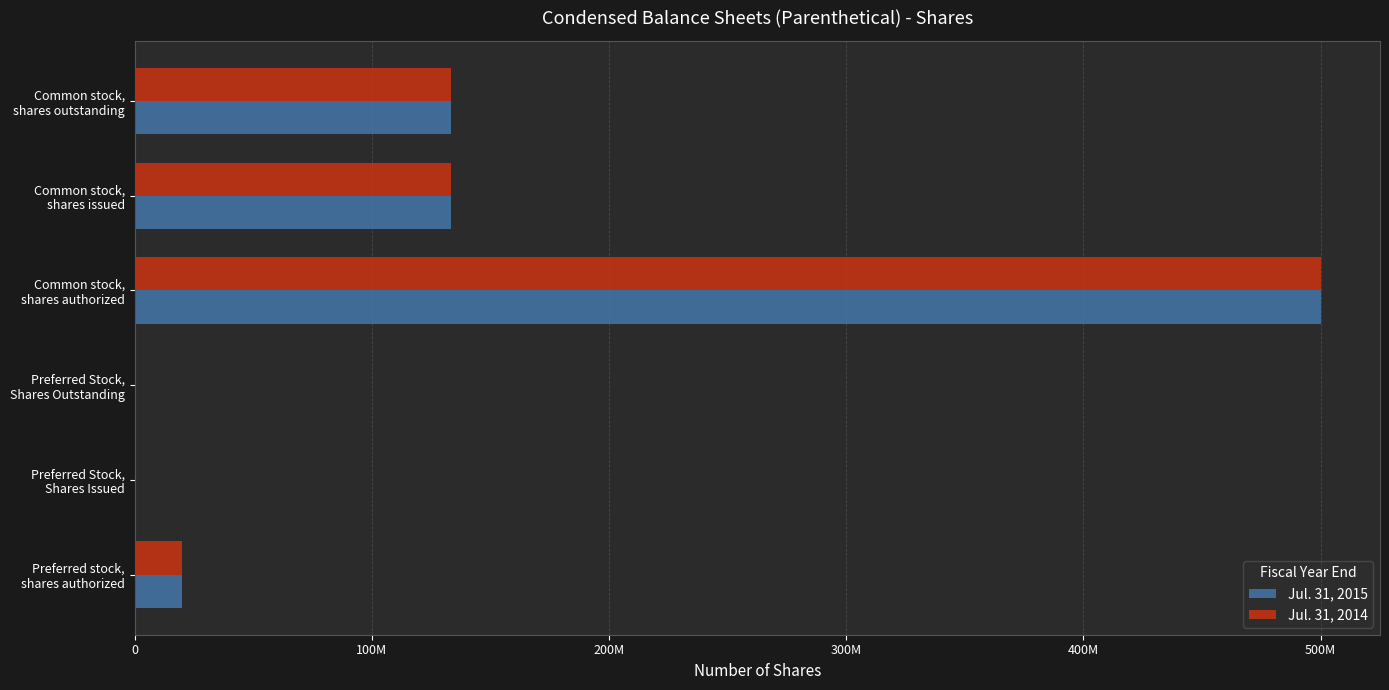

List the series in order of their peak value, highest first.

Jul. 31, 2015, Jul. 31, 2014